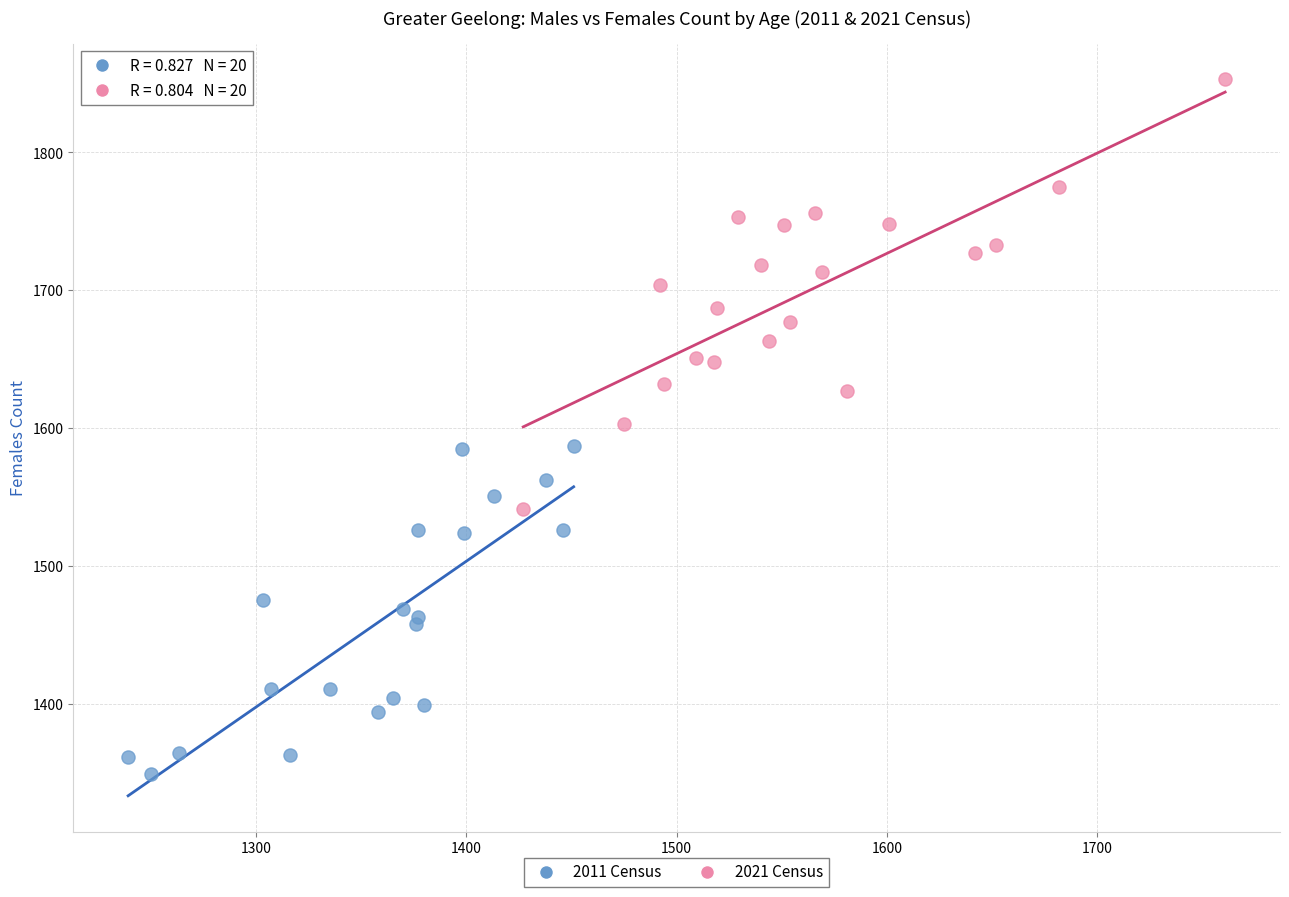

Which series reaches the maximum Y coordinate?

2021 Census